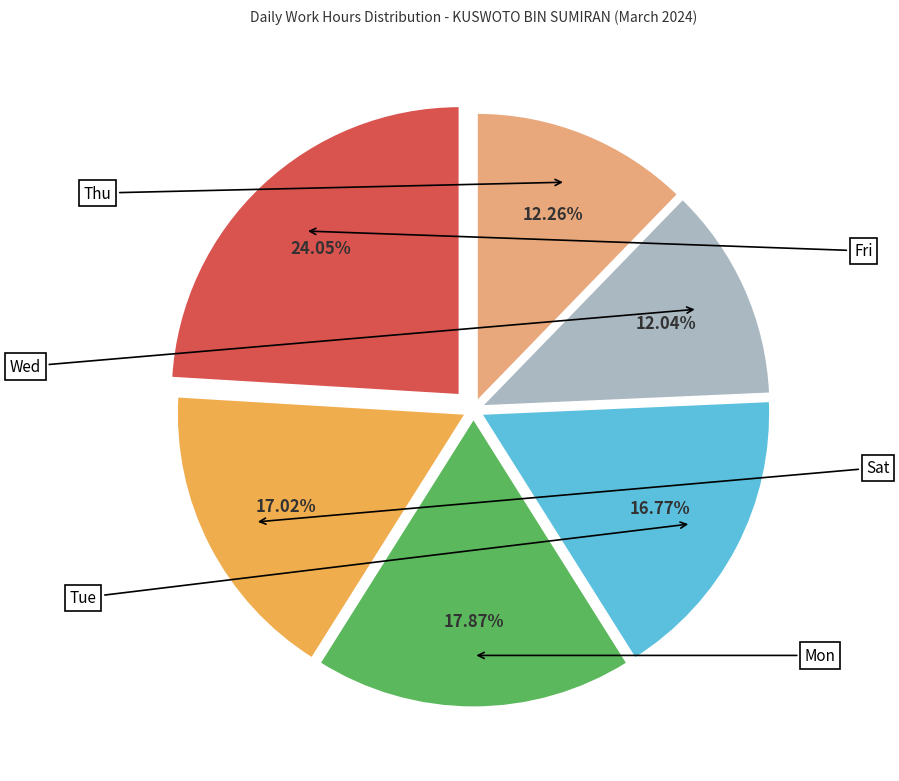

Does any single category account for the majority?

No